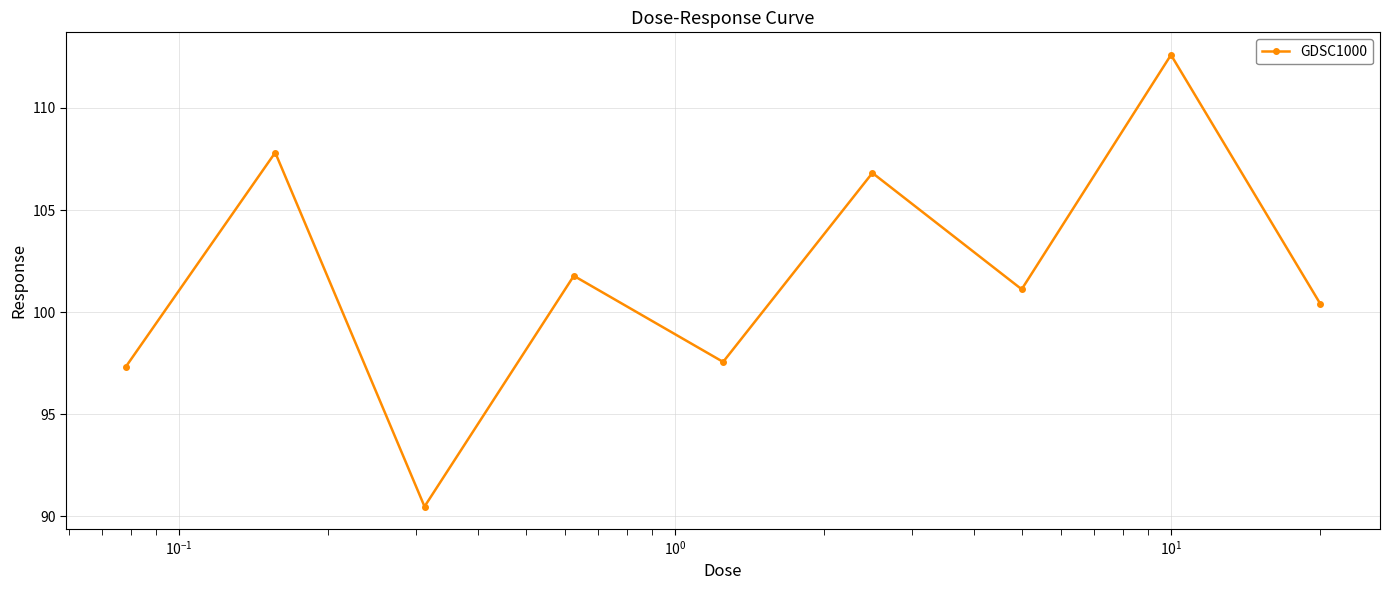

How many points are higher than both their immediate neighbors (excluding endpoints)?

4